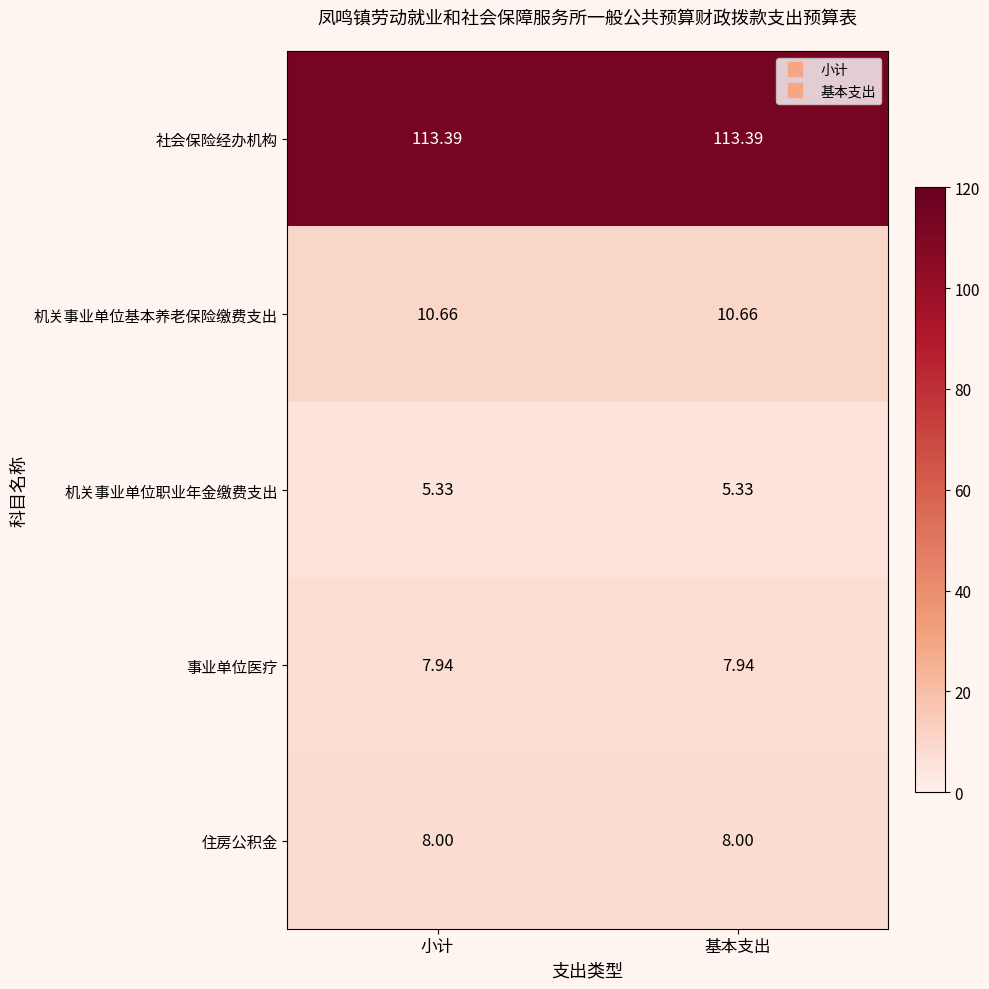

At 基本支出, list the series in order from smallest to largest.

机关事业单位职业年金缴费支出, 事业单位医疗, 住房公积金, 机关事业单位基本养老保险缴费支出, 社会保险经办机构